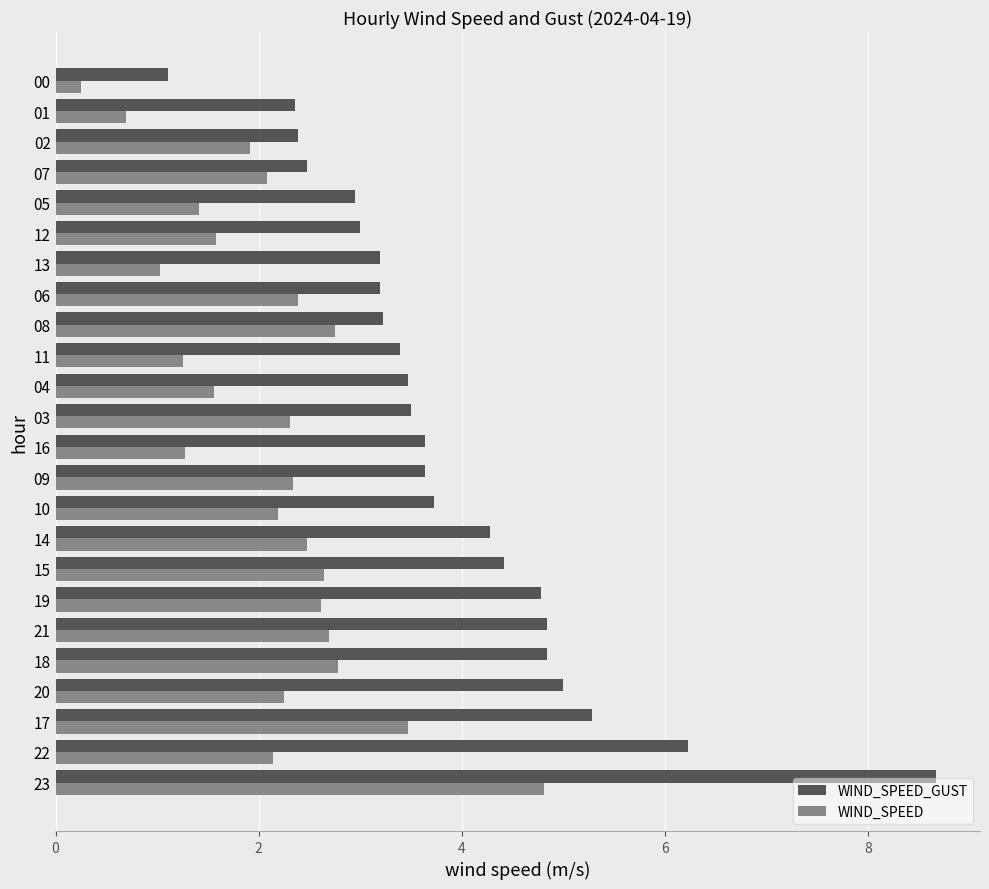

Which series has the widest spread of values?

WIND_SPEED_GUST